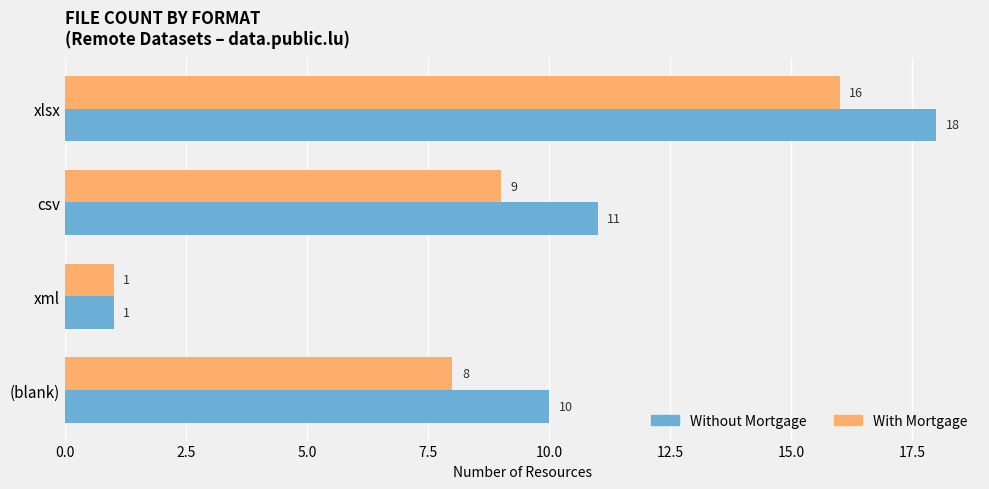

Which series has the widest spread of values?

Without Mortgage